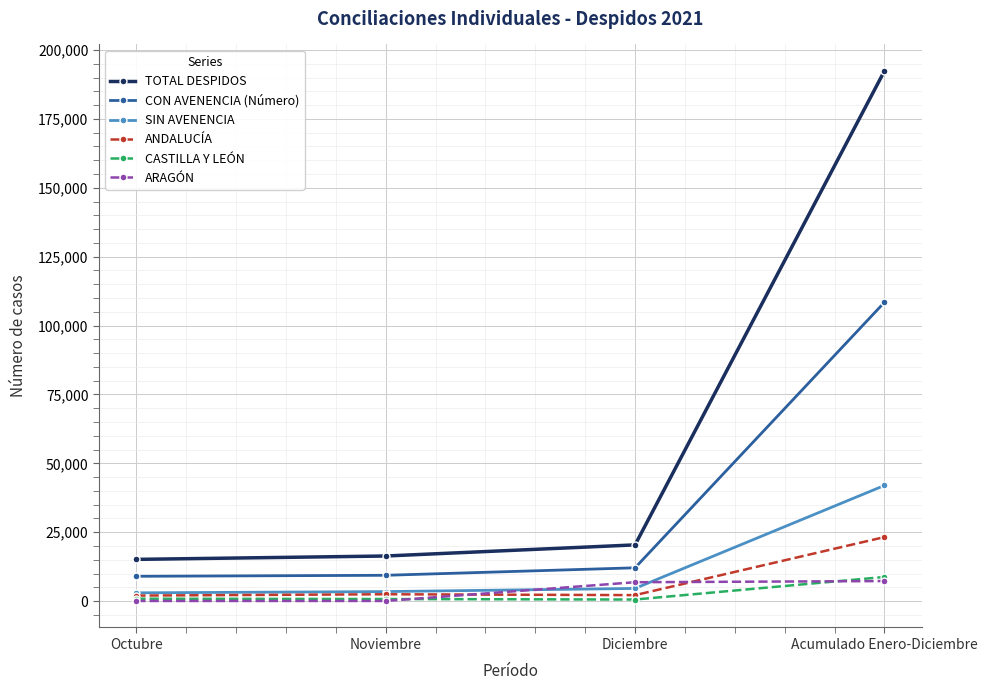

What is the total value across all series at Noviembre?

32443